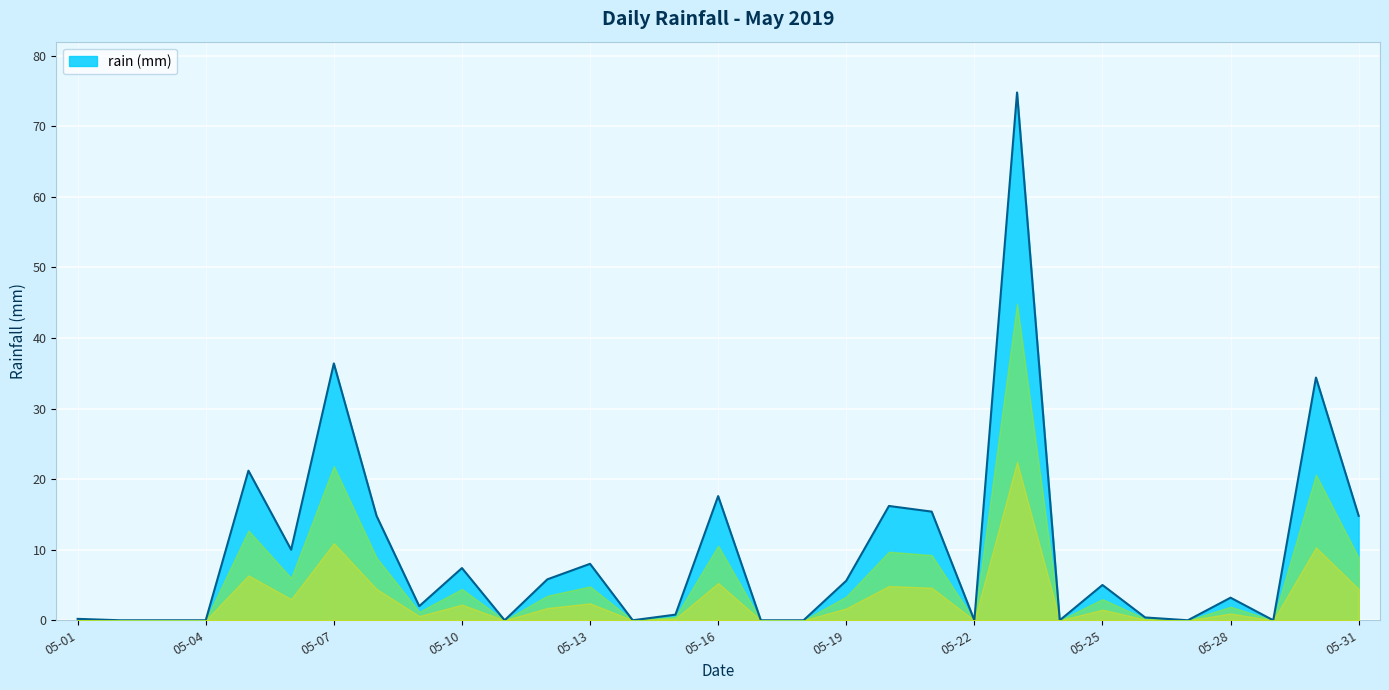

True or false: there are more than 0 points higher than both neighbors.

True